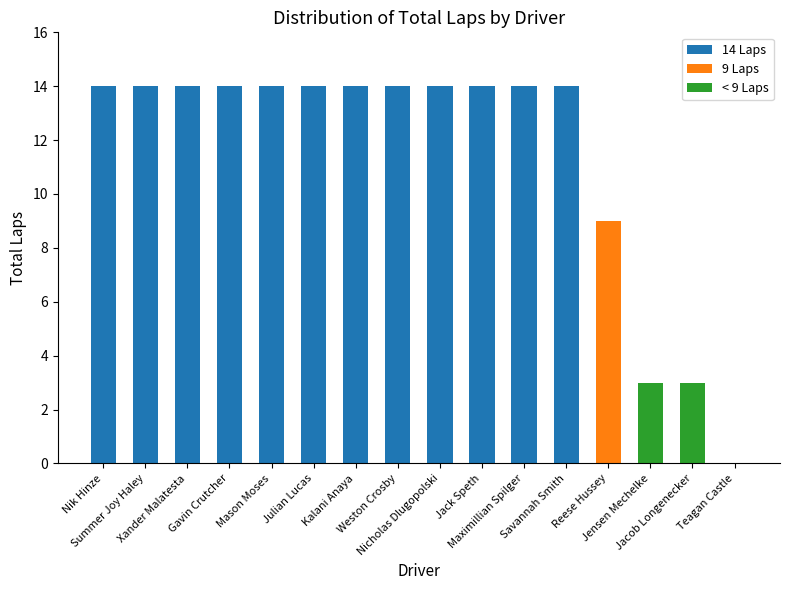

At which label is the value closest to 7?

Reese Hussey